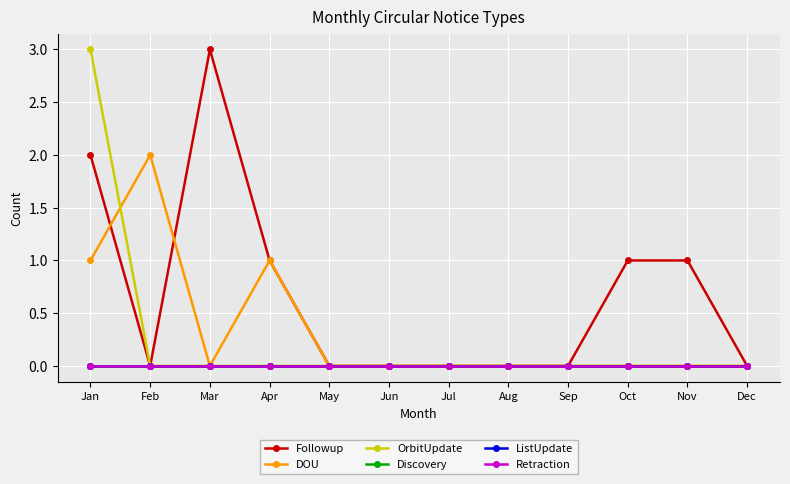

Is this an area chart (filled region under the line)?

No